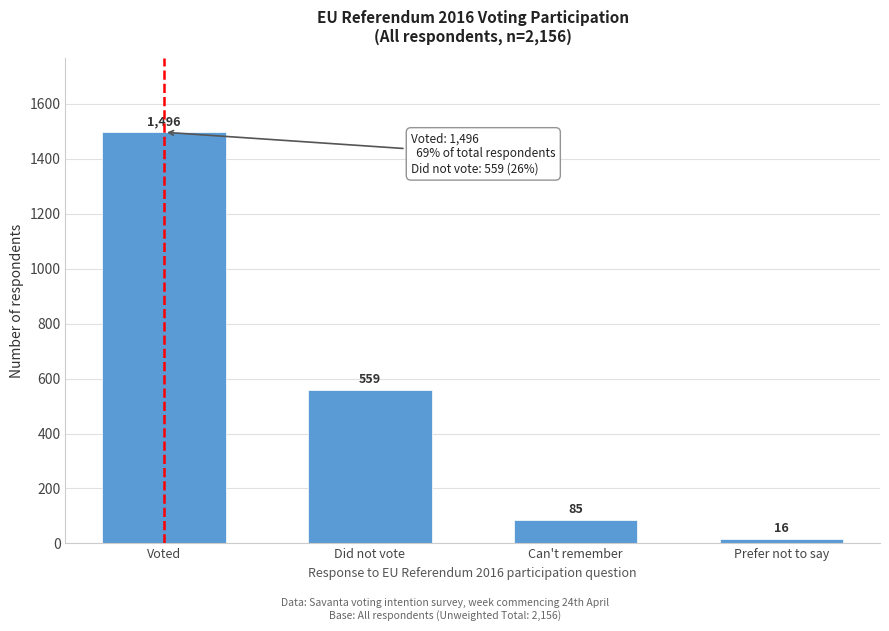

Reading right to left, extract all data points from this chart.

Prefer not to say=16	Can't remember=85	Did not vote=559	Voted=1496